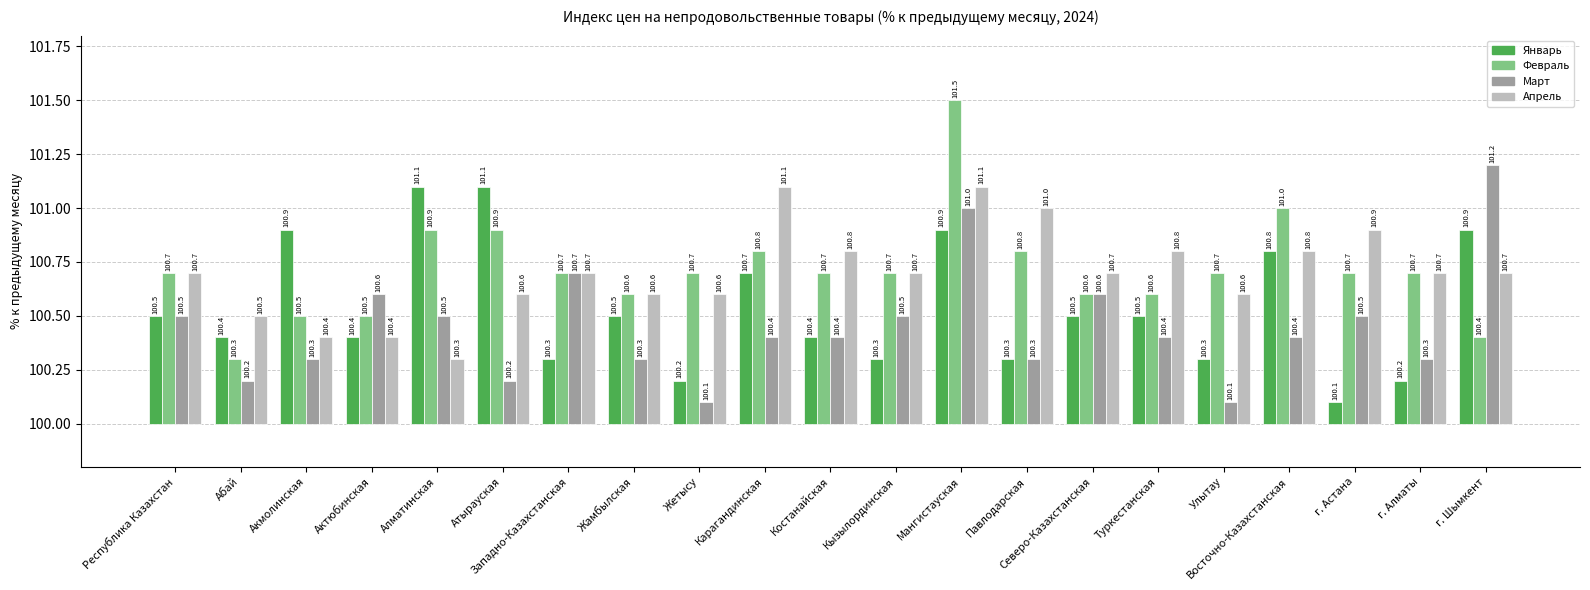

At which category does the chart reach its minimum across all series?

г. Астана